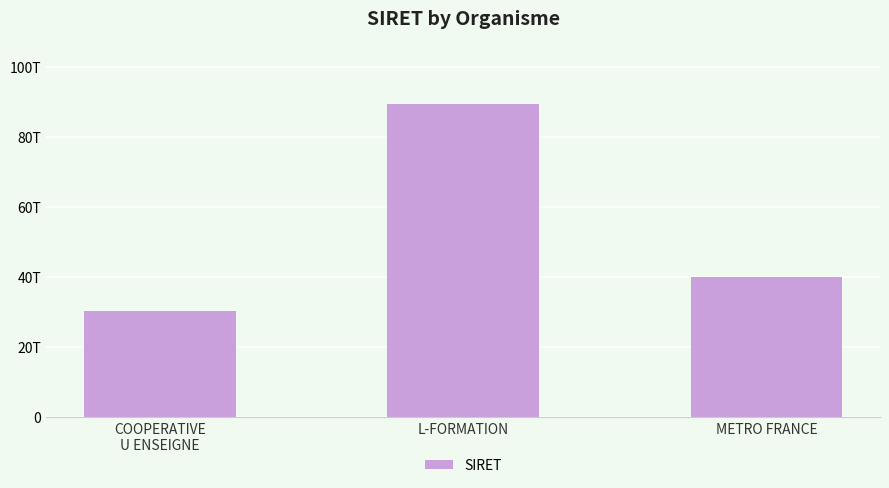

Does the chart contain any negative values?

No